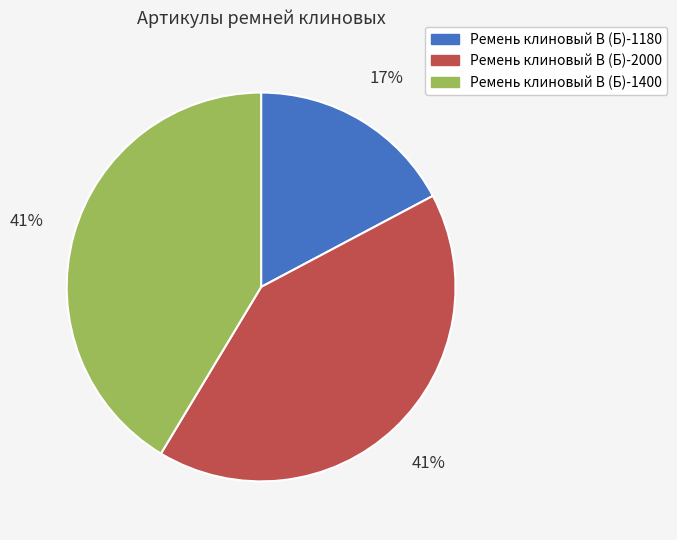

To the nearest percent, what is the difference between the Ремень клиновый В (Б)-1400 and Ремень клиновый В (Б)-1180 slice percentages?

24%